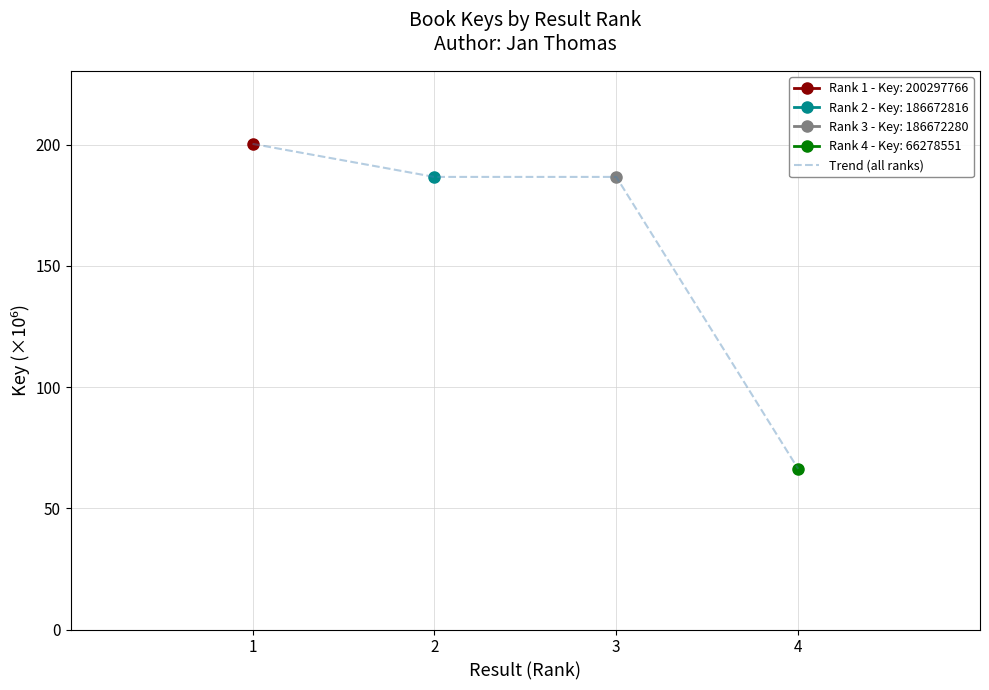

How many lines are shown in the chart?

1